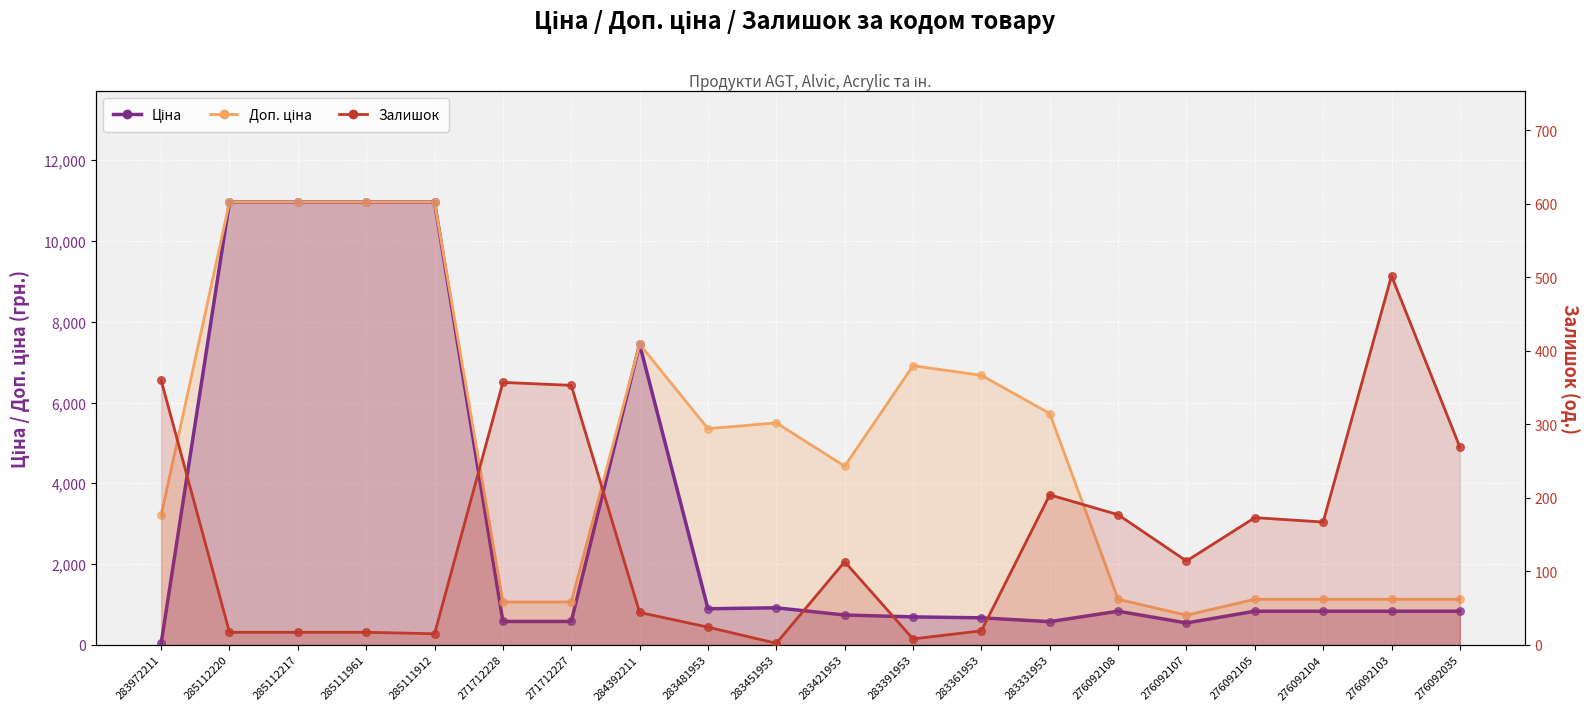

What are all the series names shown in the legend?

Ціна, Доп. ціна, Залишок